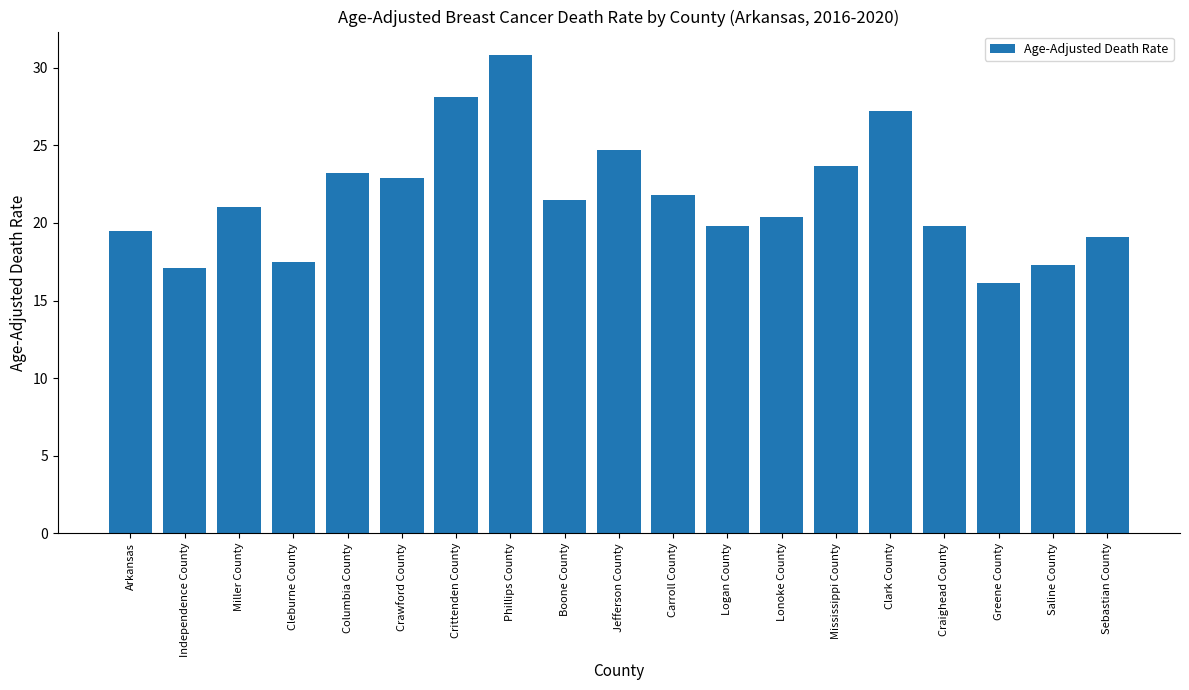

Which category has the lowest value across all series?

Greene County